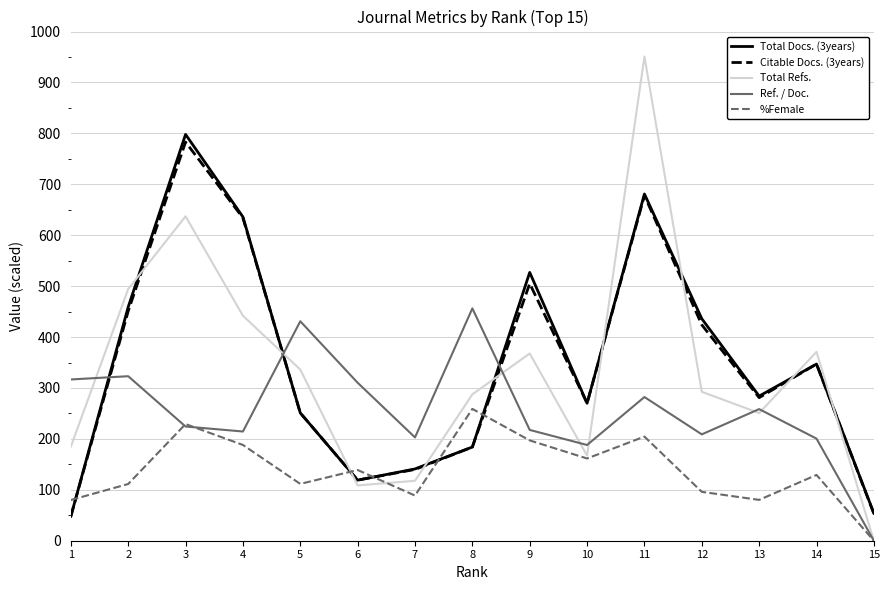

True or false: %Female has more than 1 interior local peaks.

True